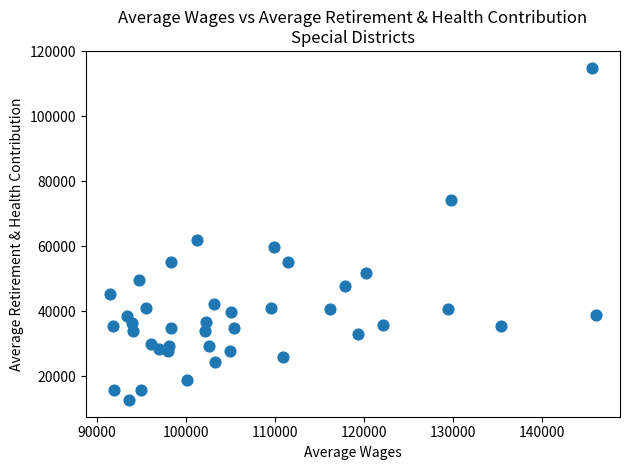

What Y value in the scatter plot is closest to 63822?

62017.5